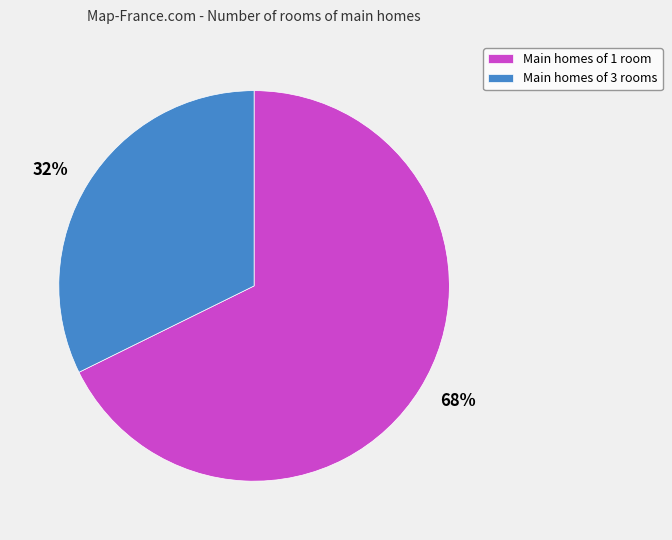

To the nearest percent, what percentage of the pie is Main homes of 1 room?

68%